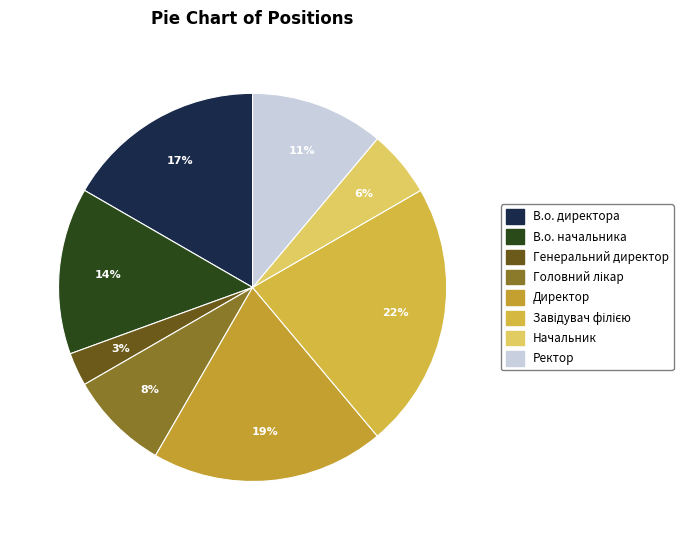

Which has a higher value, Головний лікар or В.о. начальника?

В.о. начальника